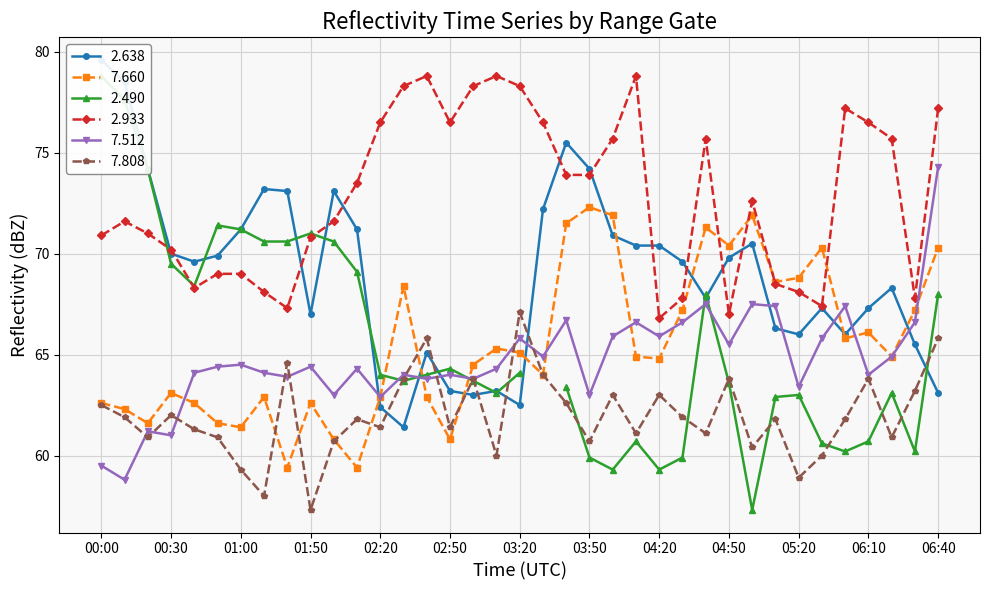

The   2.933 series shows 32.8 at 03:40. True or false?

False